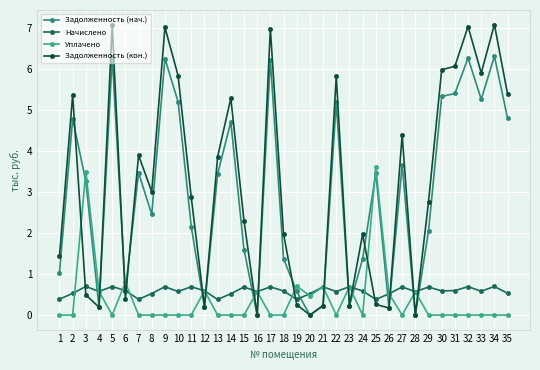

True or false: Задолженность (кон.) has a value of 7.0 at 9.

True